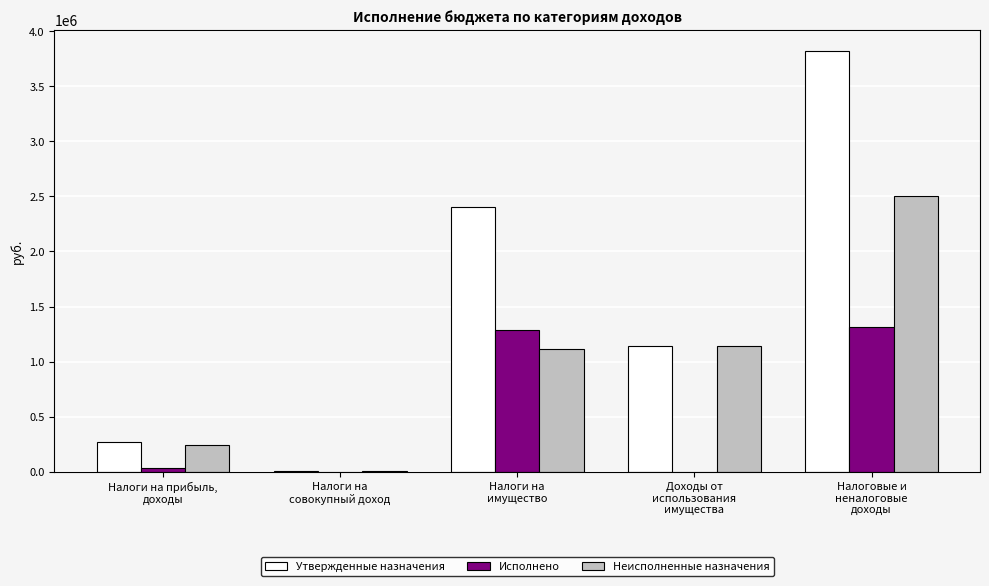

What are all the series names shown in the legend?

Утвержденные назначения, Исполнено, Неисполненные назначения